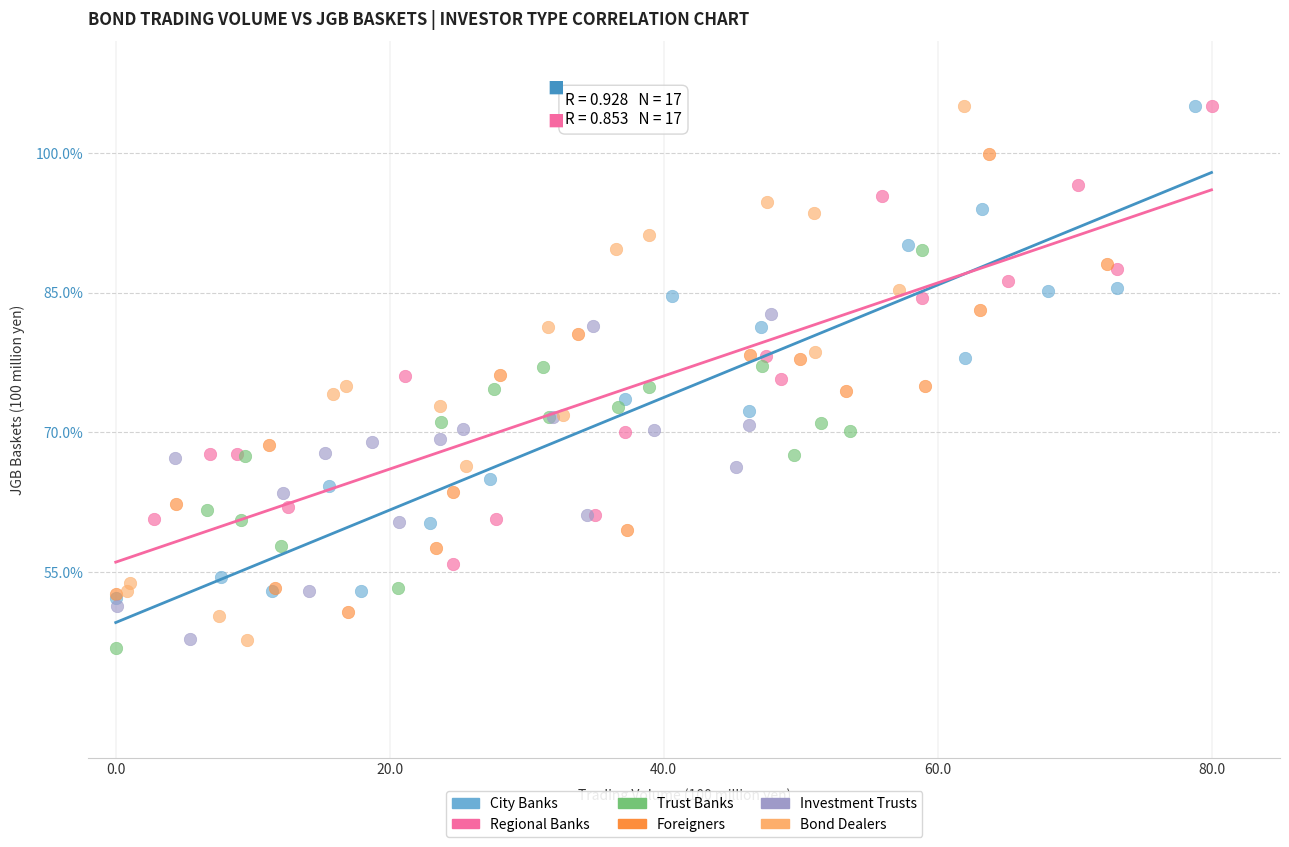

What are all the series names shown in the legend?

City Banks, Regional Banks, Trust Banks, Foreigners, Investment Trusts, Bond Dealers